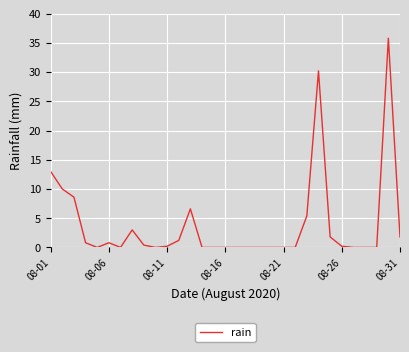

What is the greatest value displayed?

35.8